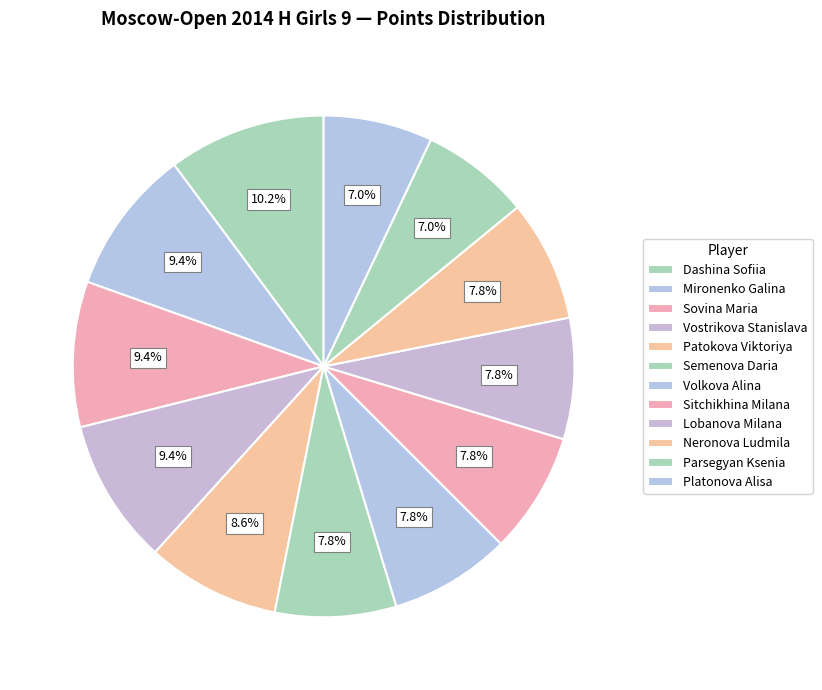

Is it true that Neronova Ludmila is 19% of the pie?

False